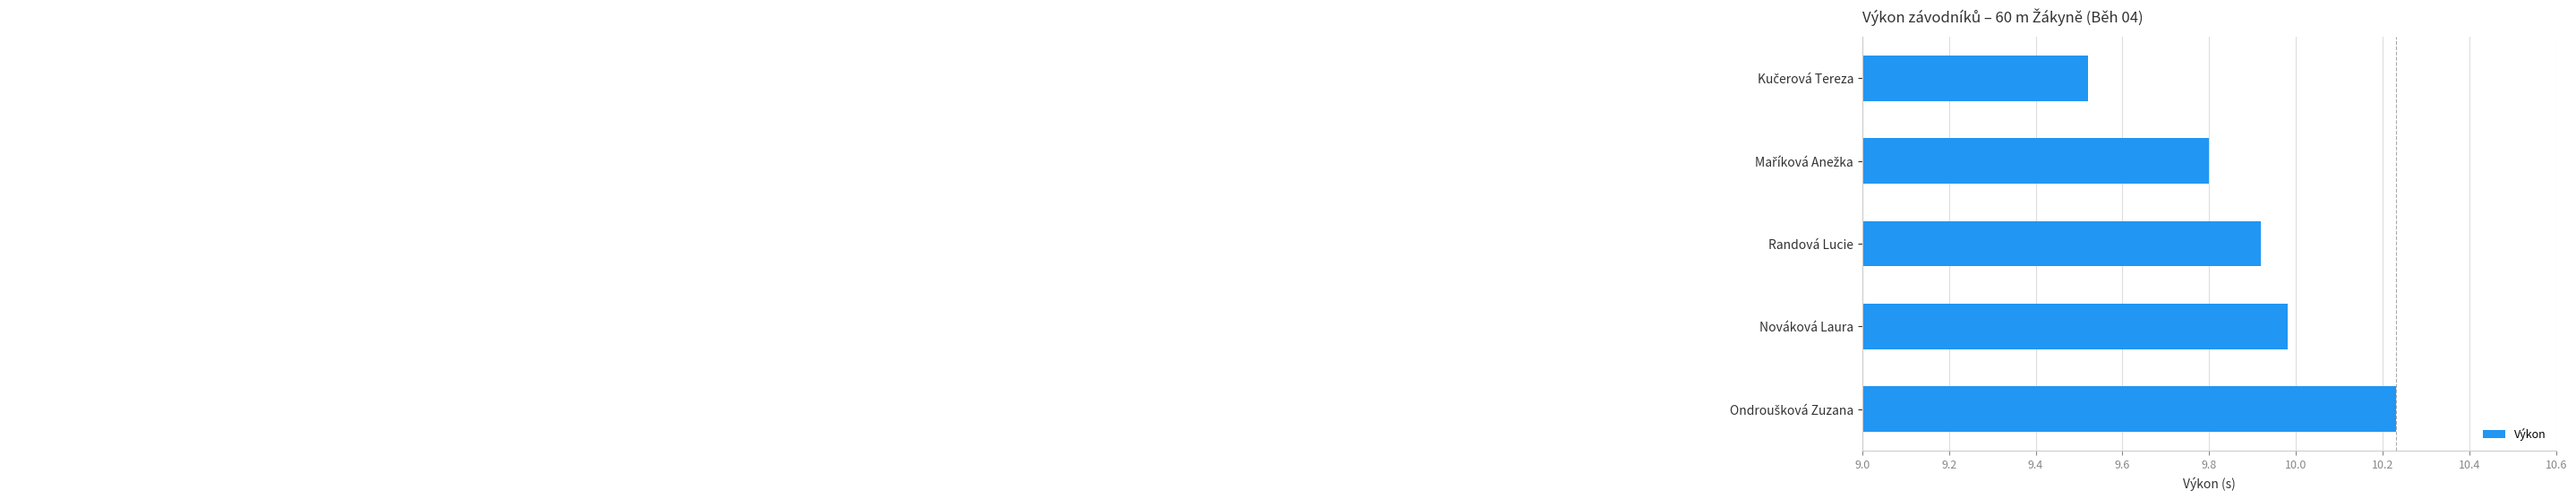

What is the change in value from Randová Lucie to Nováková Laura?

+0.1